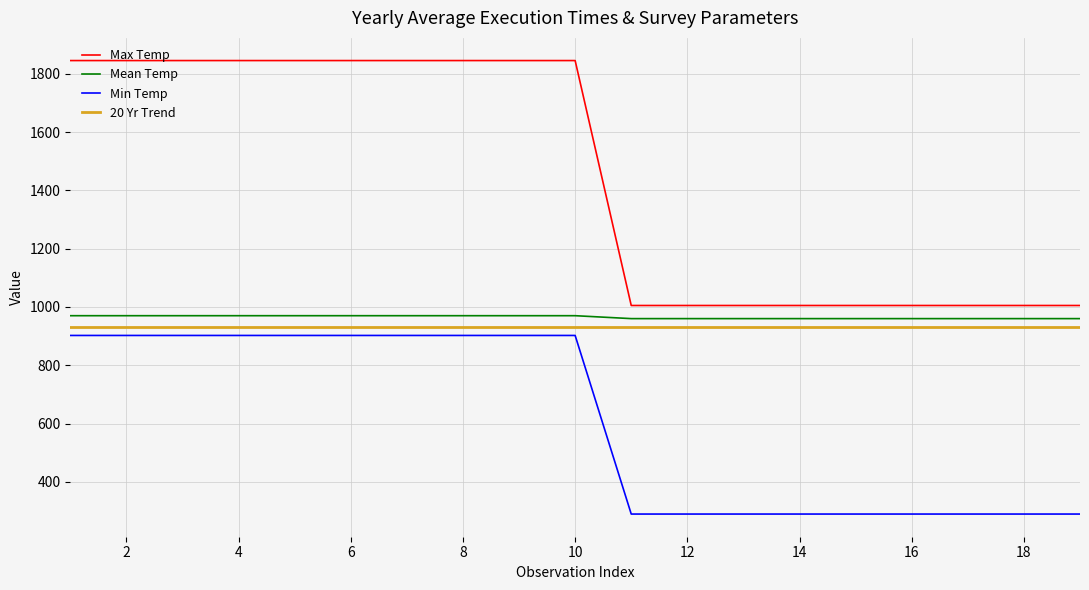

How many values in the Max Temp series are below 1845?

9